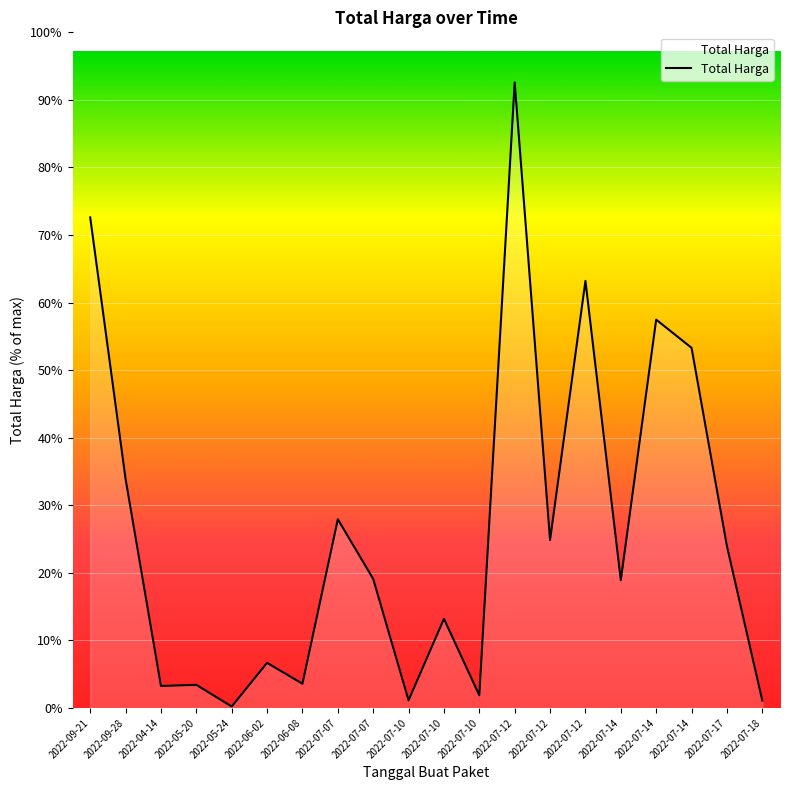

Approximately how many times larger is the value at 2022-07-12 compared to 2022-07-18?

22.6